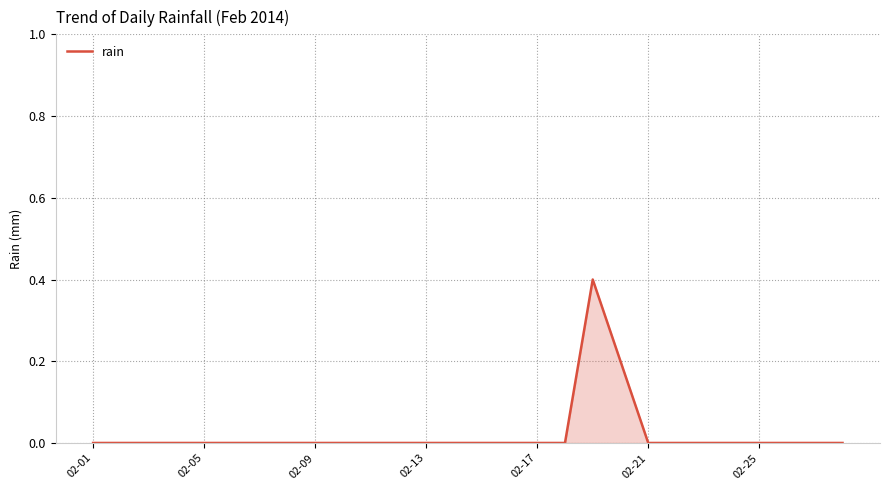

What is the difference between the second highest and minimum values?

0.2